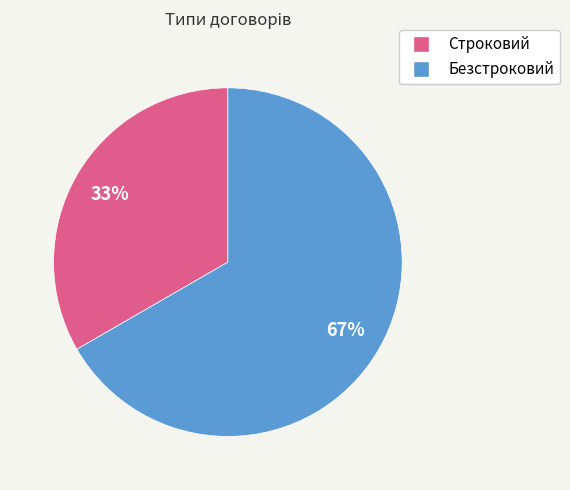

Is it true that Безстроковий is 67% of the pie?

True